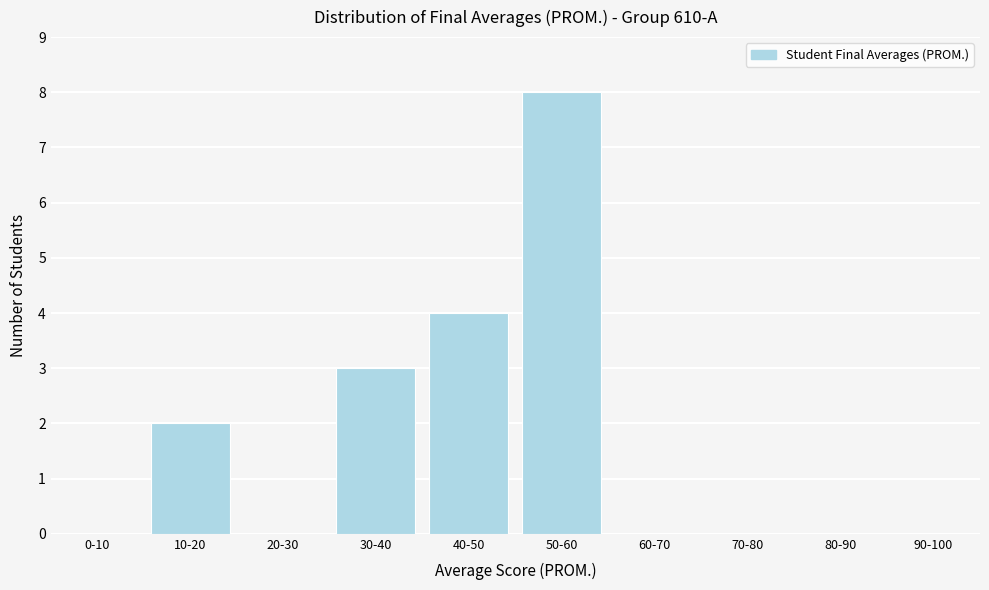

Reading left to right, extract all data points from this chart.

0-10=0	10-20=2	20-30=0	30-40=3	40-50=4	50-60=8	60-70=0	70-80=0	80-90=0	90-100=0